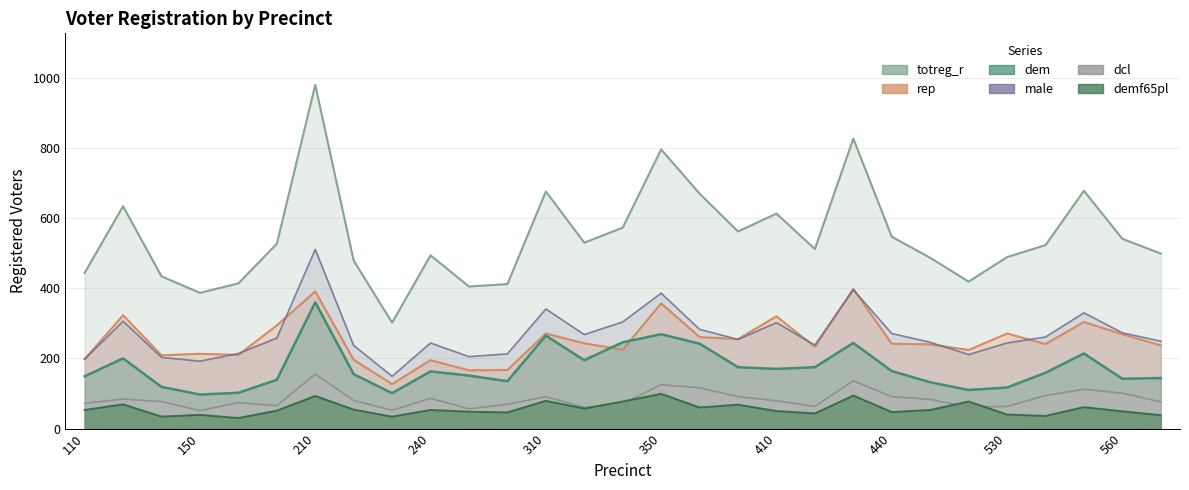

True or false: demf65pl and dcl intersect in this chart.

True